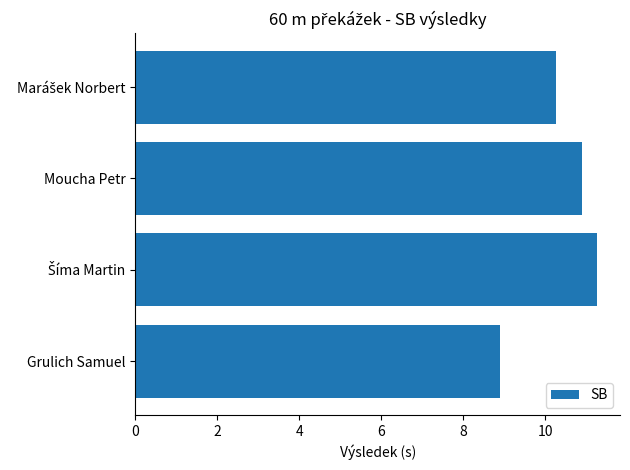

Reading bottom to top, extract all data points from this chart.

8.9	11.3	10.9	10.3